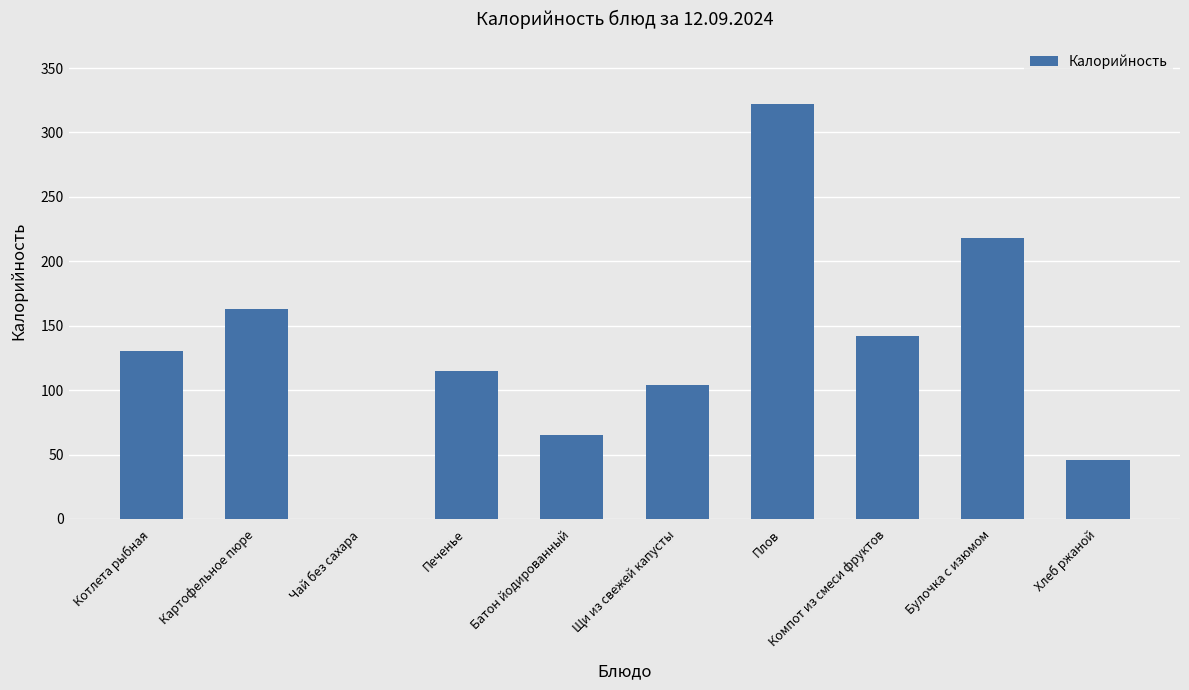

What is the difference between the values at Хлеб ржаной and Чай без сахара?

46